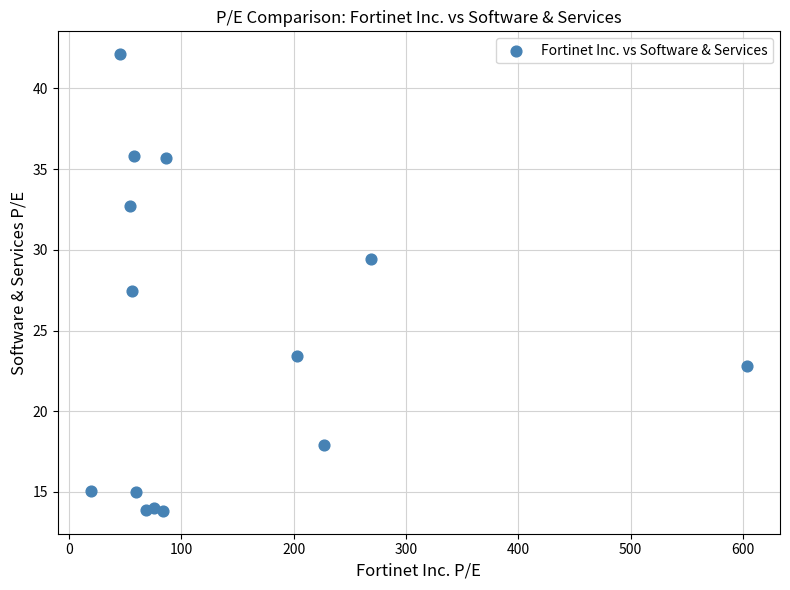

What is the range of X values (max minus min)?

584.6